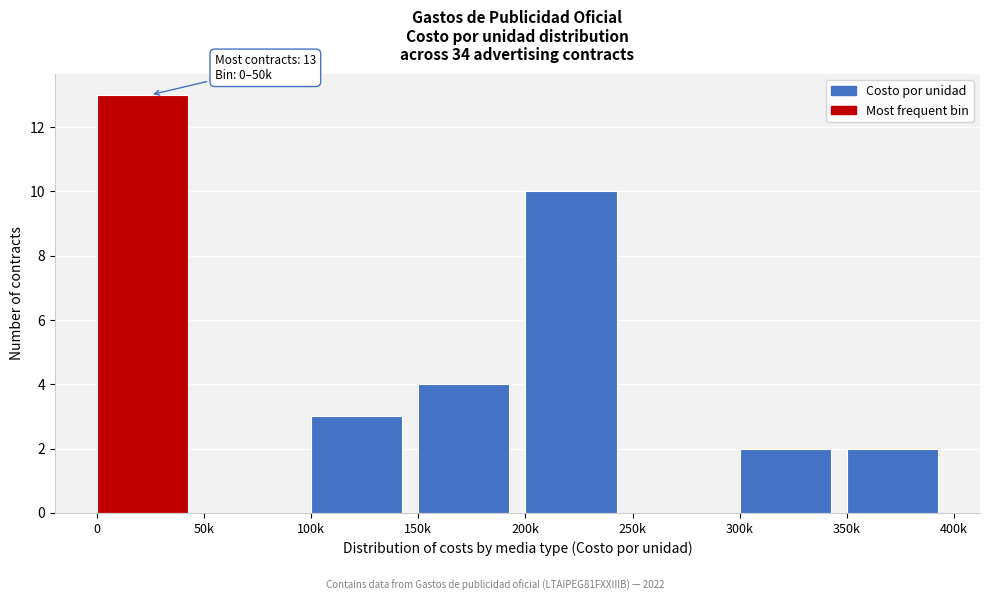

Reading left to right, list all the values displayed in this chart.

0=13	50k=0	100k=3	150k=4	200k=10	250k=0	300k=2	350k=2